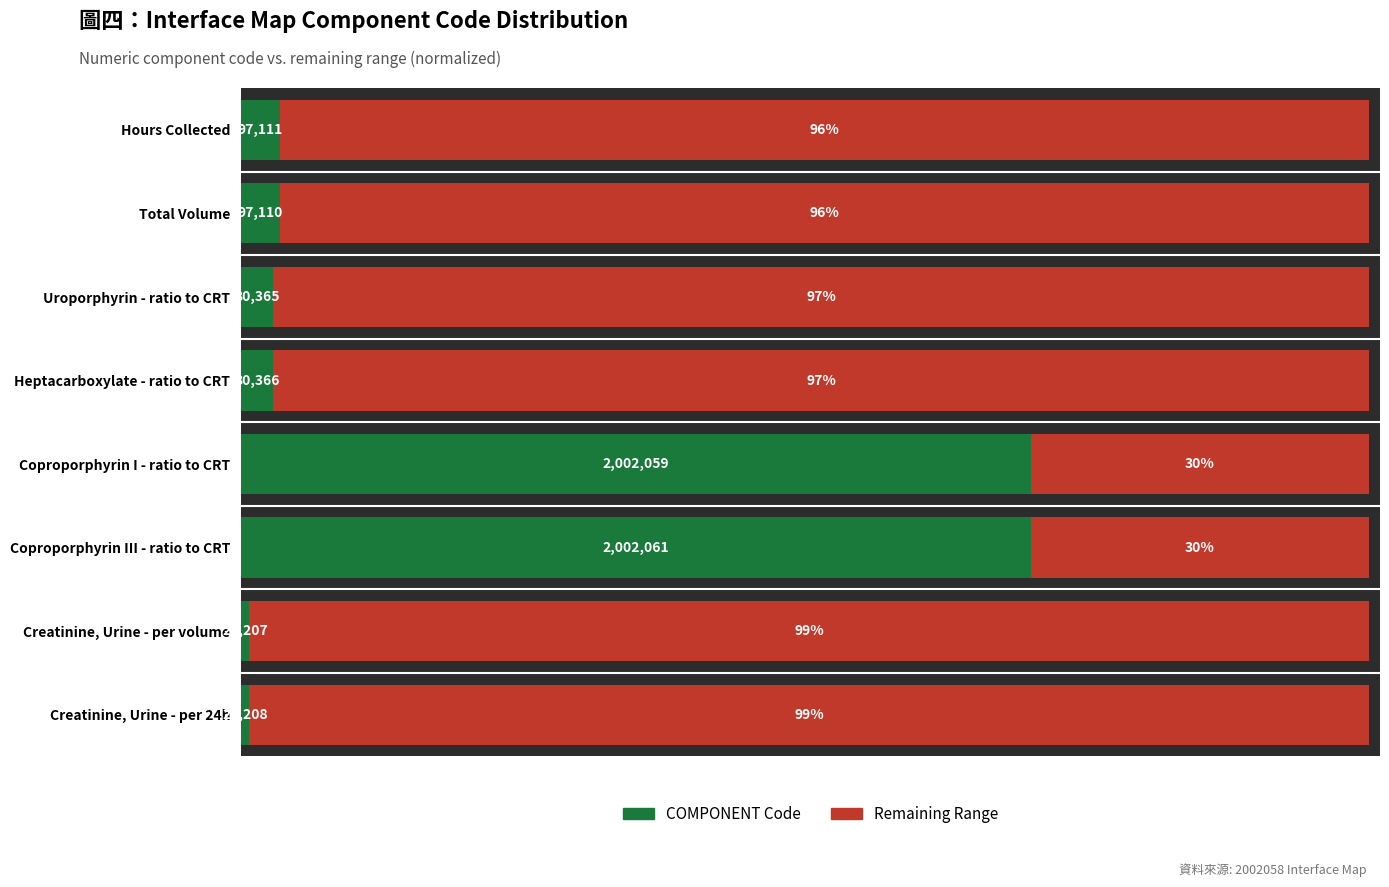

What are all the series names shown in the legend?

COMPONENT Code, Remaining Range